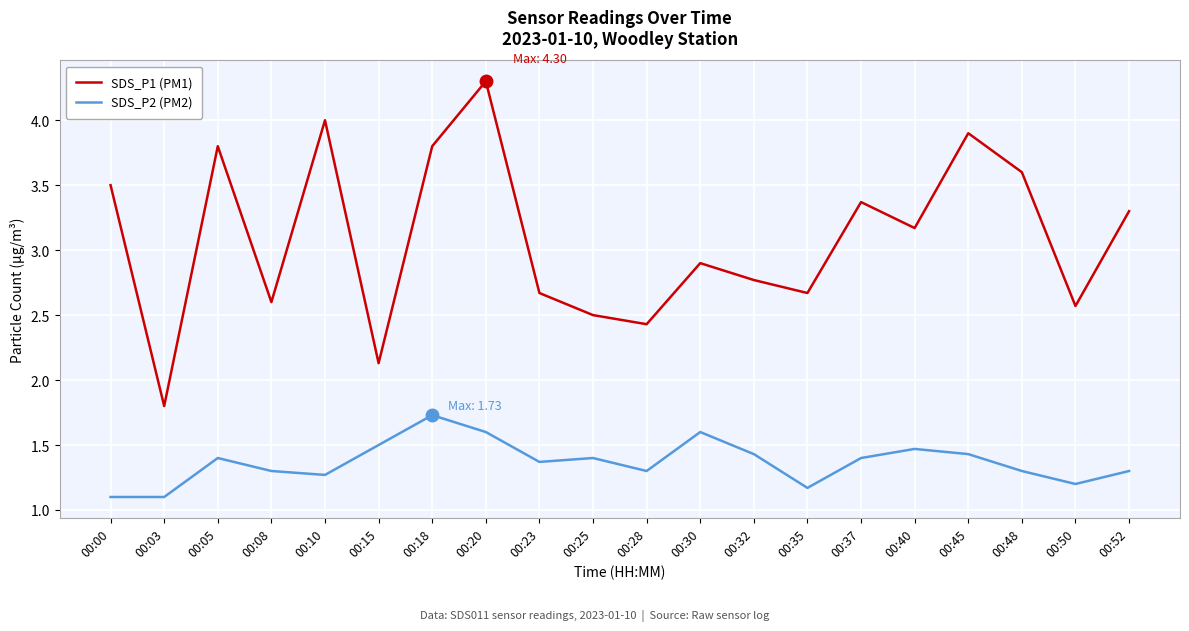

What is the difference between the highest and lowest values at 00:45?

2.5